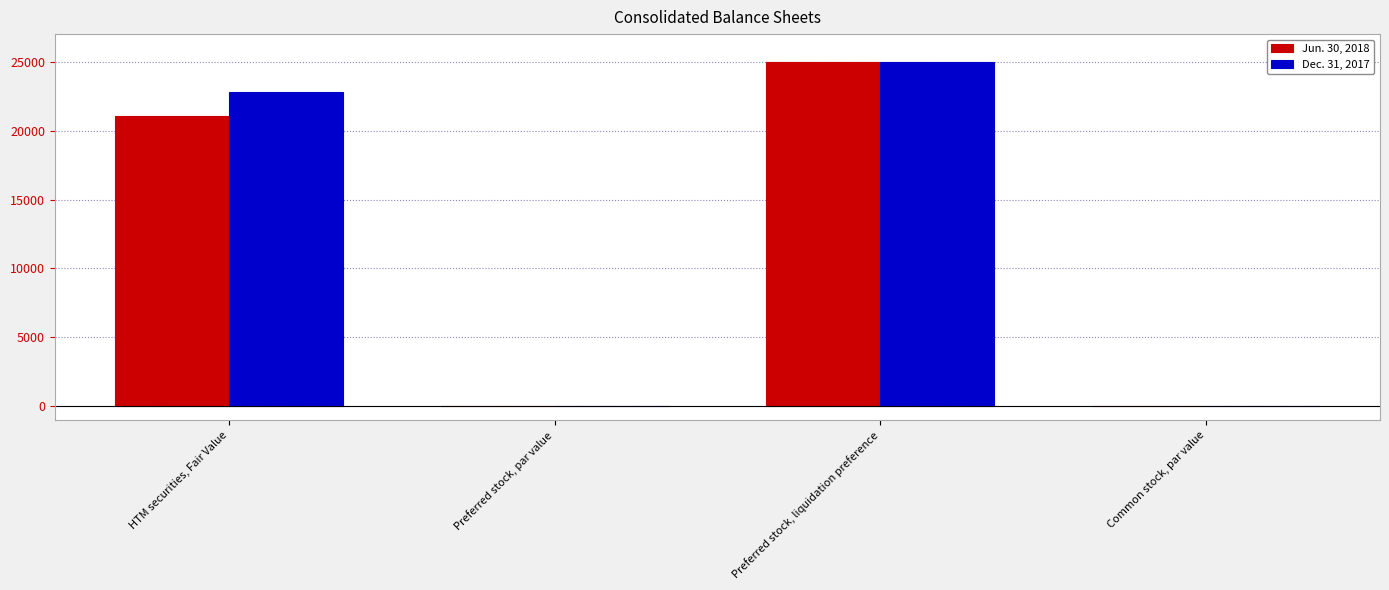

How many groups of bars are there?

4